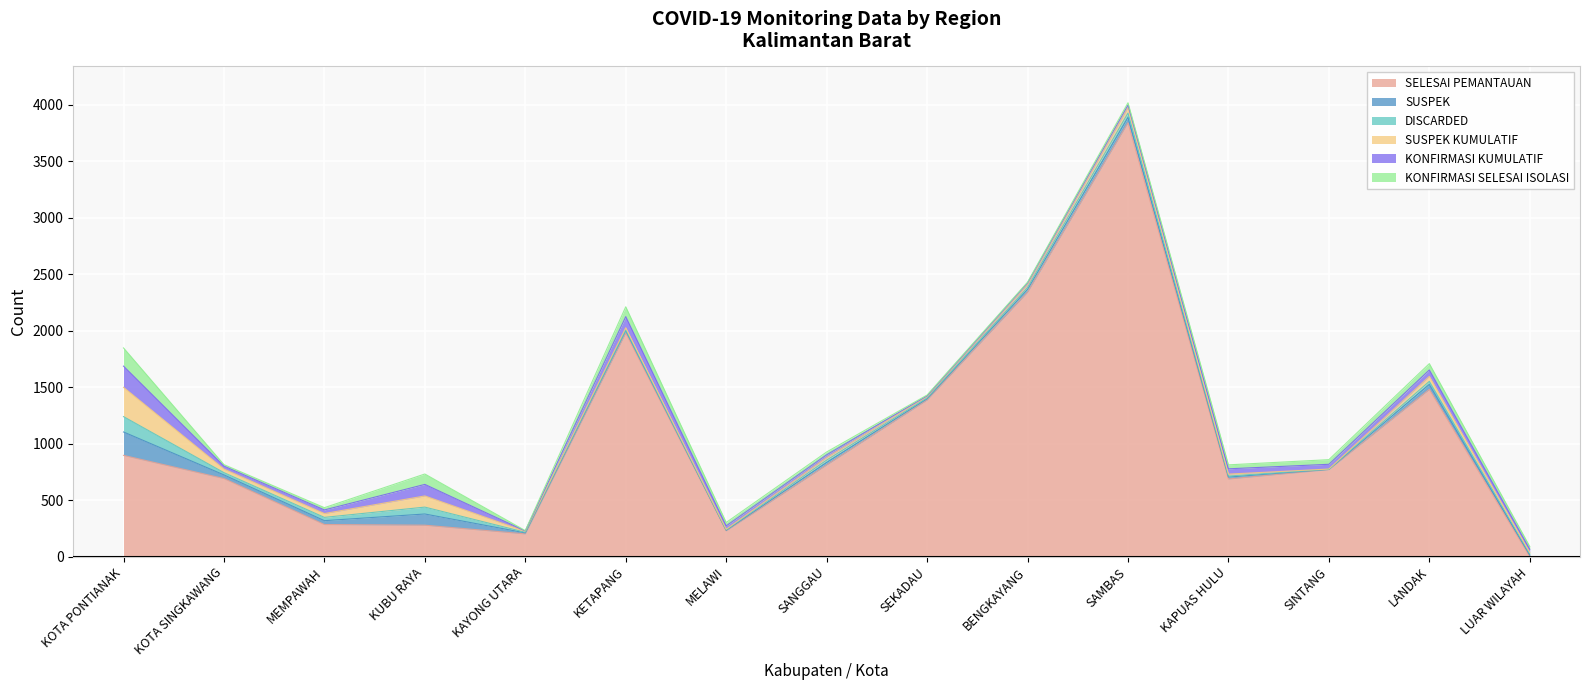

True or false: SUSPEK and DISCARDED cross at least once.

False